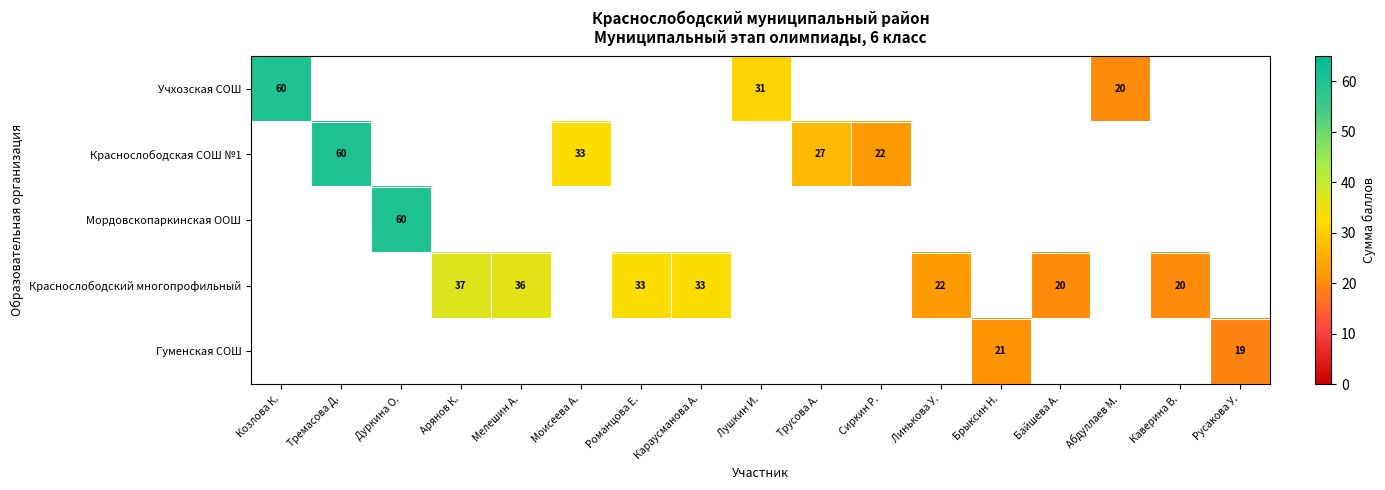

The value of Краснослободский многопрофильный at Романцова Е. is 15. True or false?

False